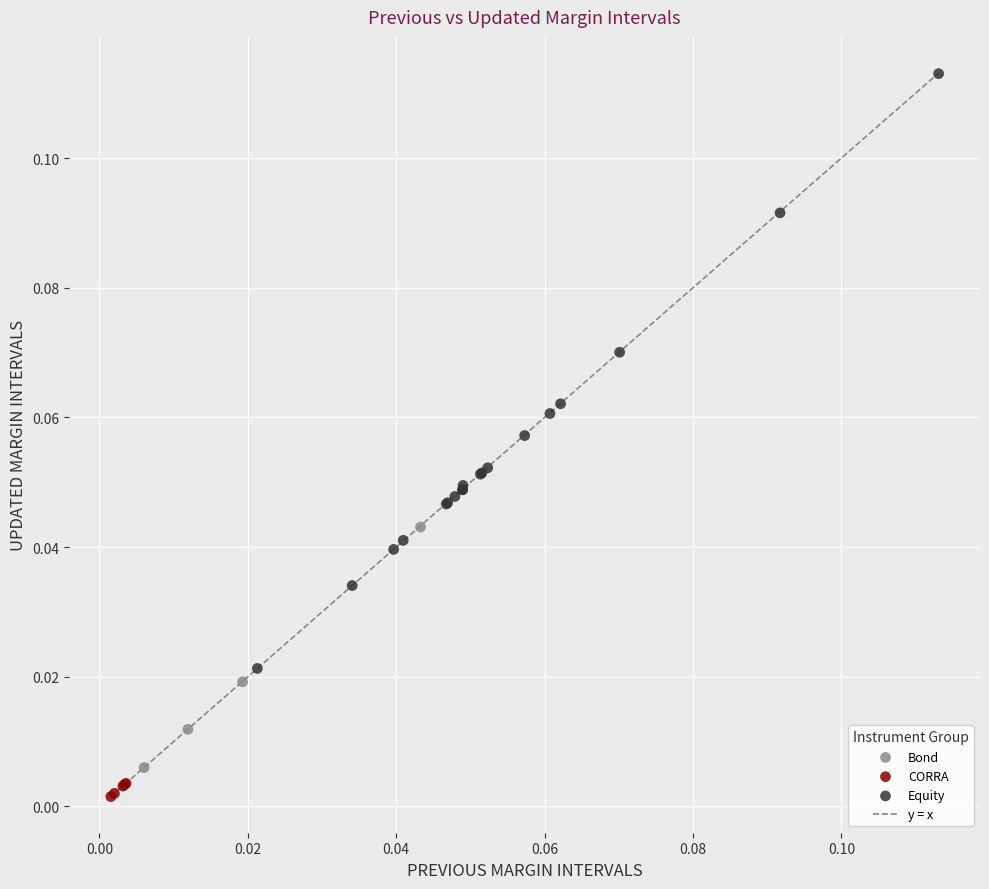

Which series has the widest spread of Y values?

Equity